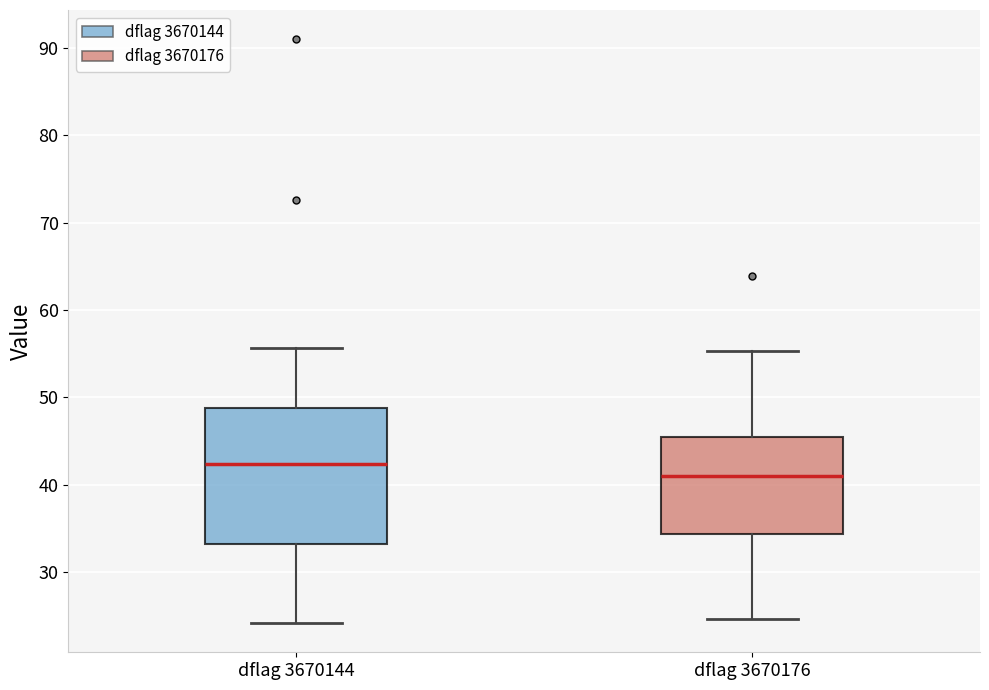

Where is the upper edge of the box for dflag 3670144 on the y-axis? The values are not printed on the chart, so give them approximately, as read against the axis.

49